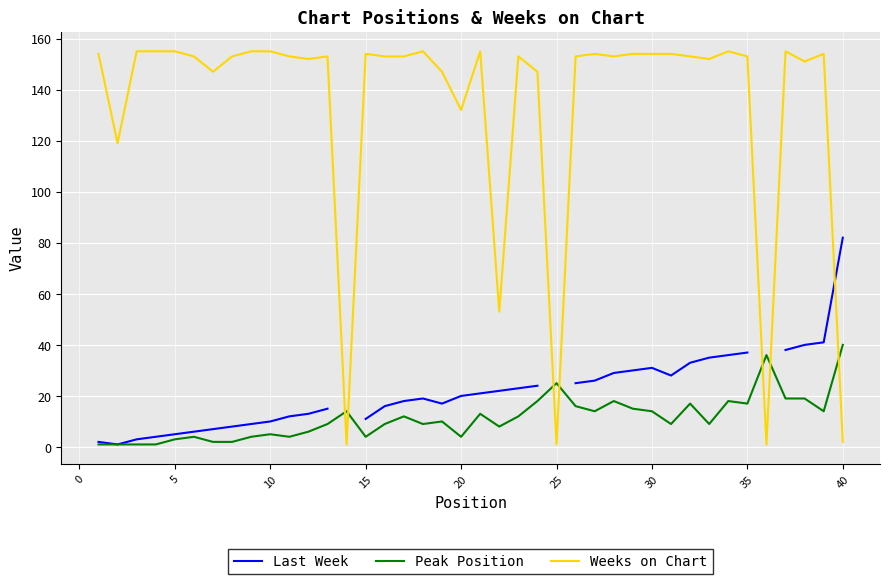

True or false: Peak Position has a value of 3 at 5.

True